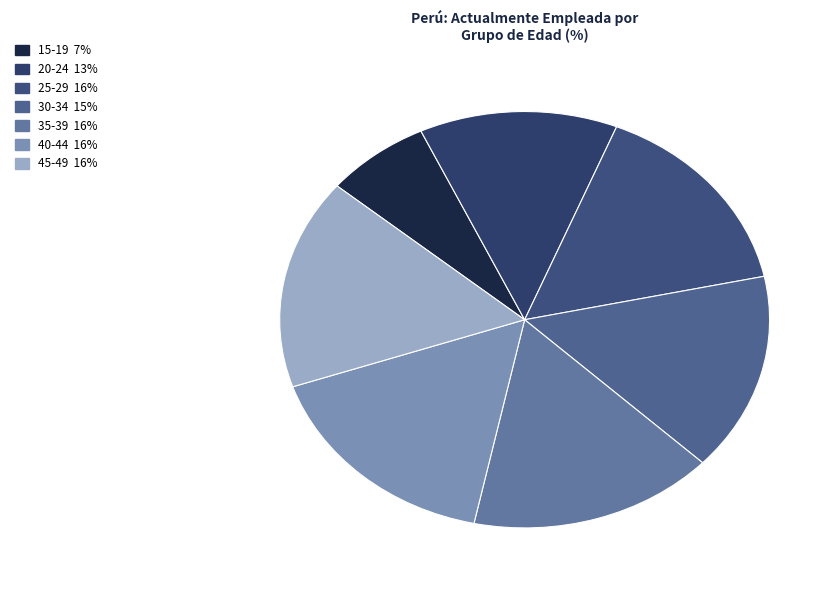

Count the number of slices in the pie.

7